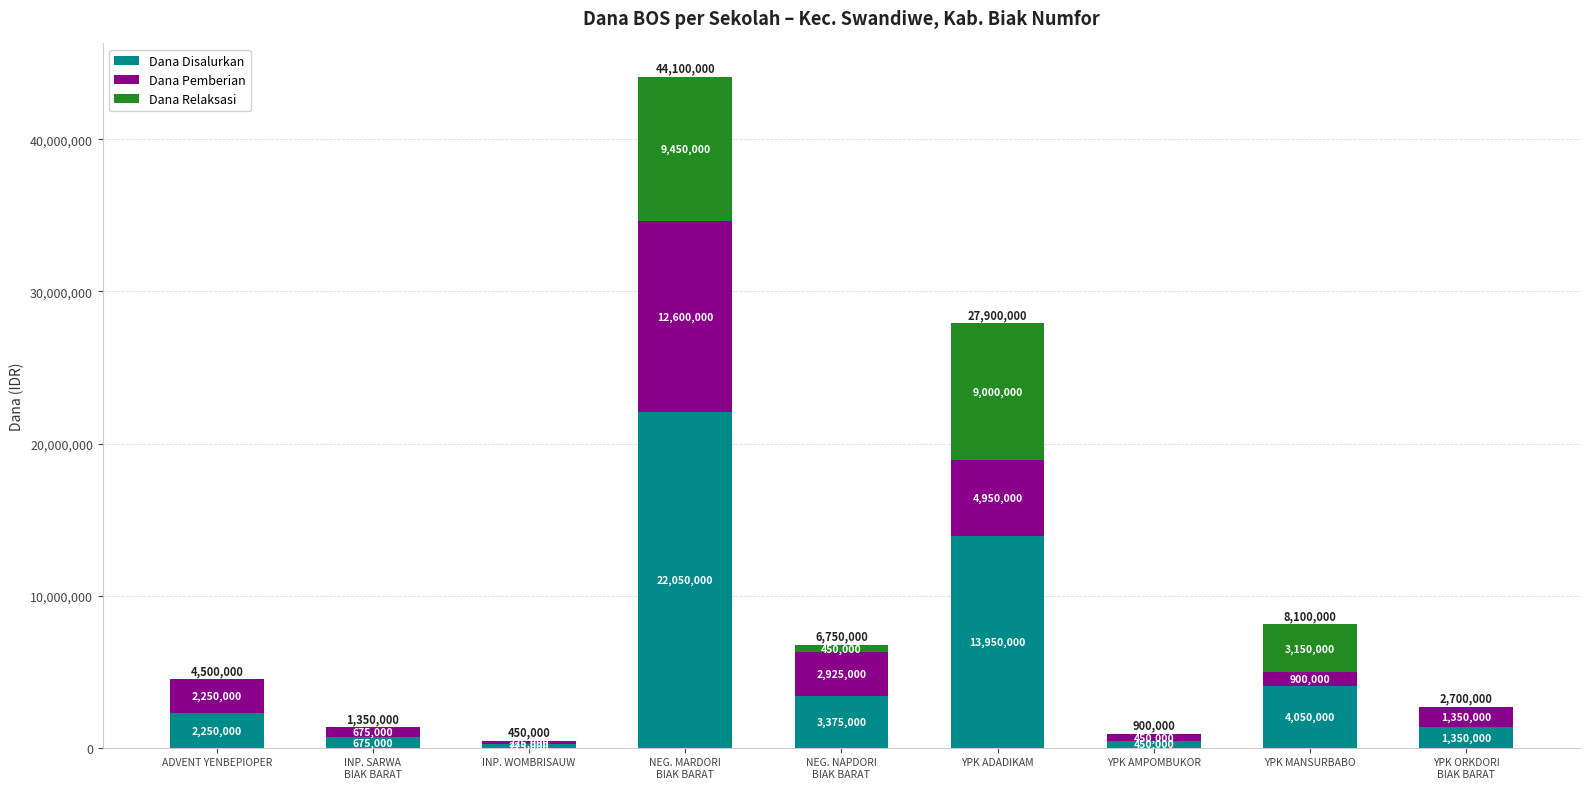

What is the maximum value for Dana Disalurkan?

22050000